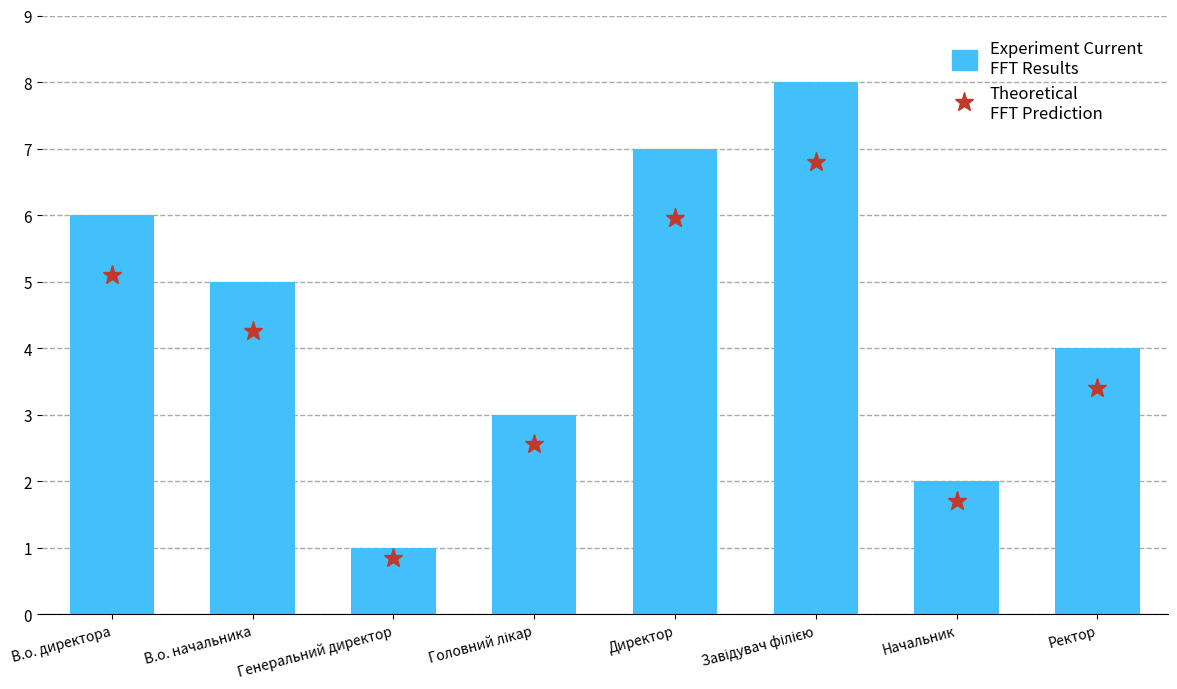

Which has a higher value, В.о. директора or Директор?

Директор